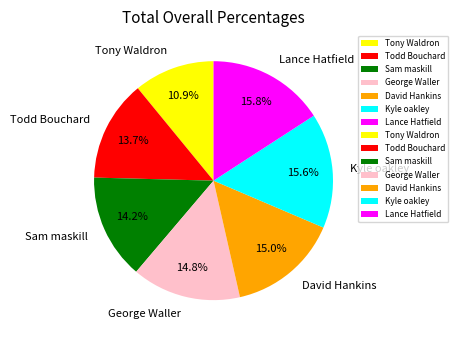

To the nearest percent, what percentage of the pie is David Hankins?

15%